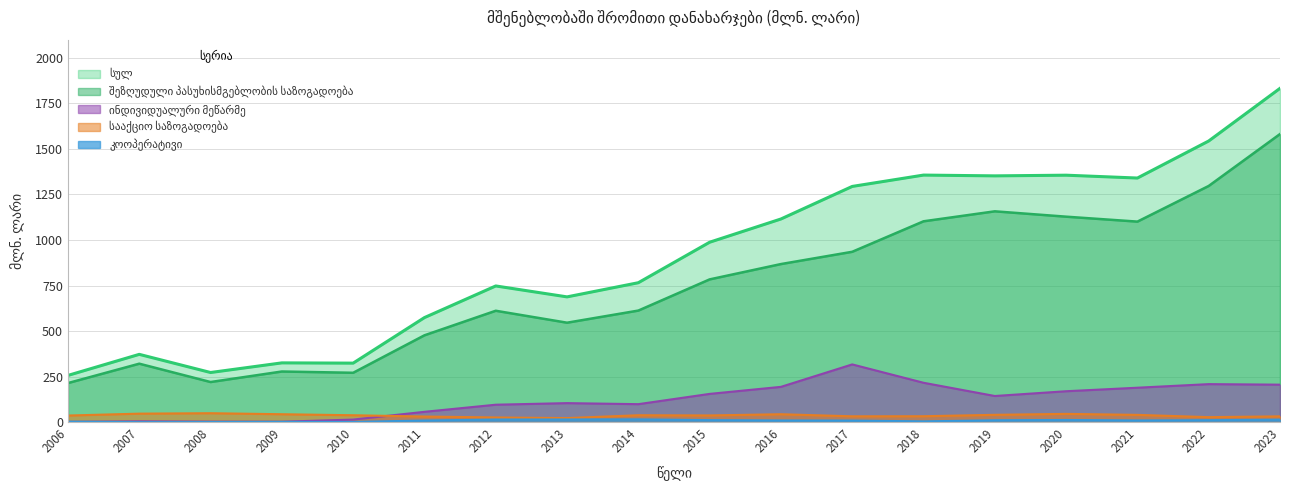

Rank the series by their maximum value, from highest to lowest.

სულ, შეზღუდული პასუხისმგებლობის საზოგადოება, ინდივიდუალური მეწარმე, სააქციო საზოგადოება, კოოპერატივი